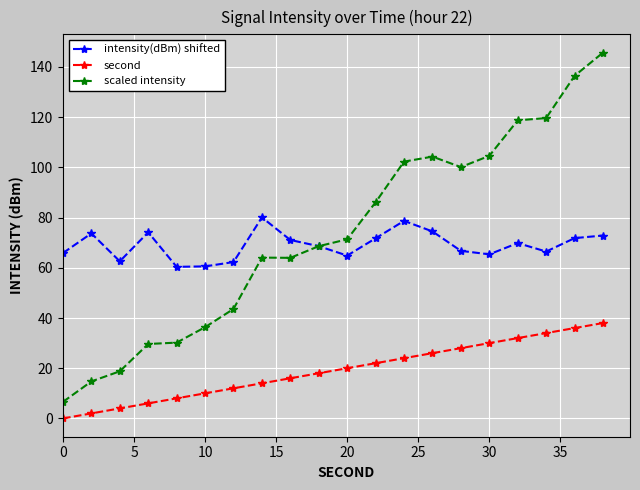

True or false: second and scaled intensity intersect in this chart.

False